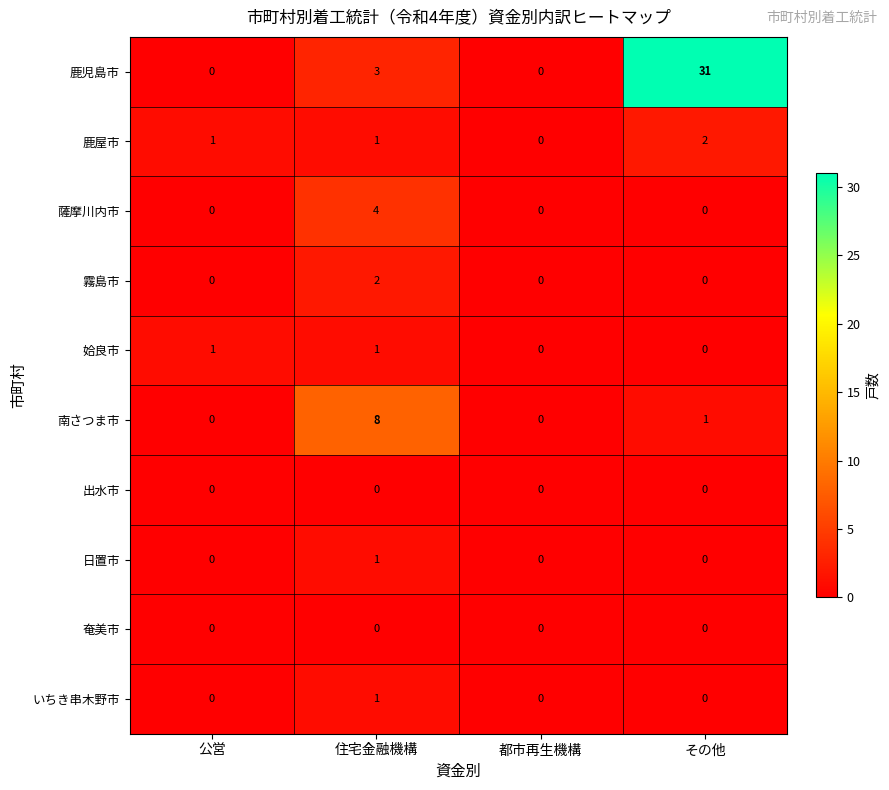

Which category has the highest value in the 鹿児島市 series?

その他